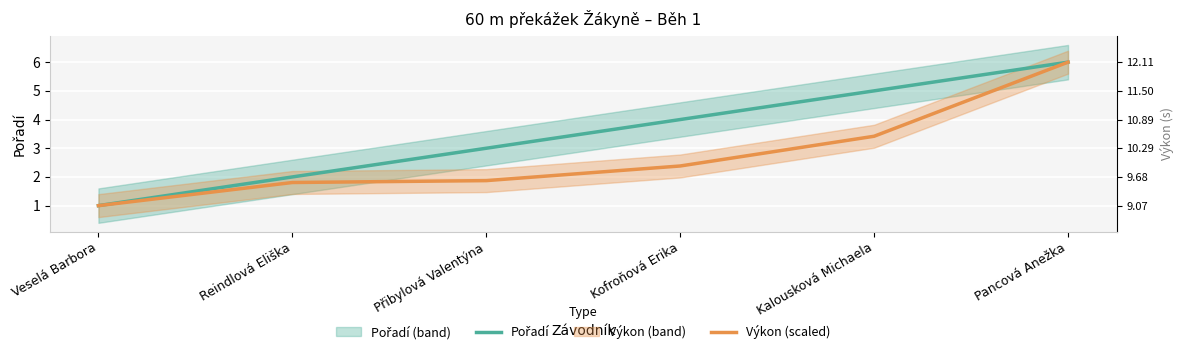

Reading right to left, list all the values displayed in this chart.

Pořadí: 6.0	5.0	4.0	3.0	2.0	1.0
Výkon (scaled): 6.0	3.4	2.4	1.9	1.8	1.0